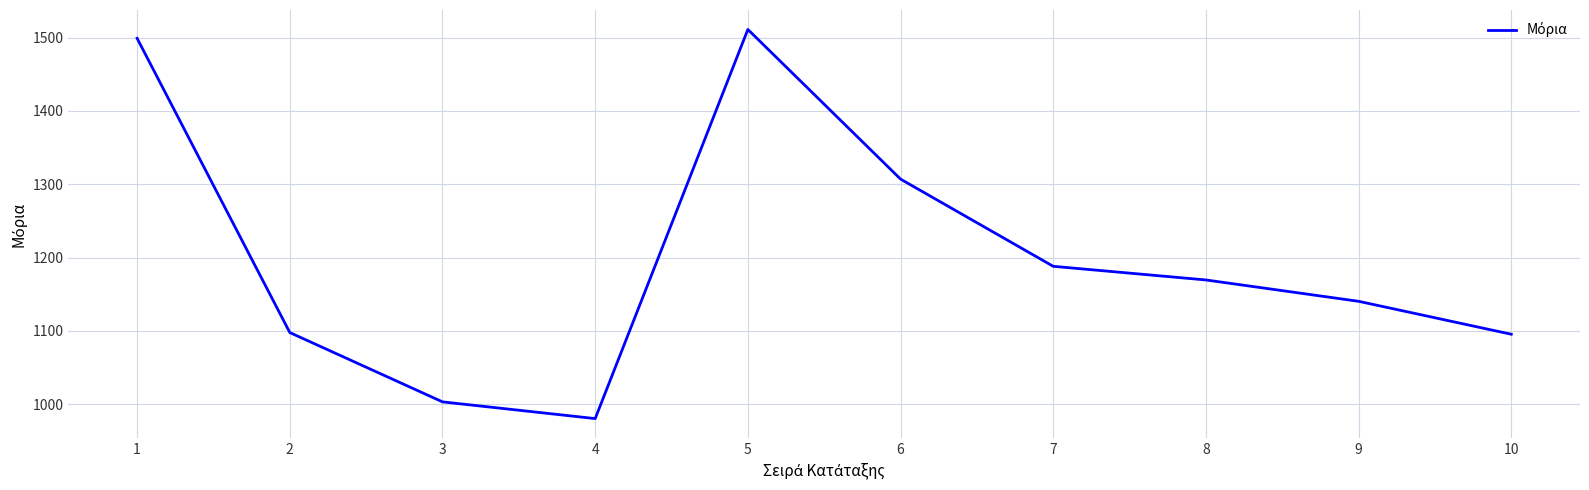

The chart shows a value of 1140.4 at 9. True or false?

True